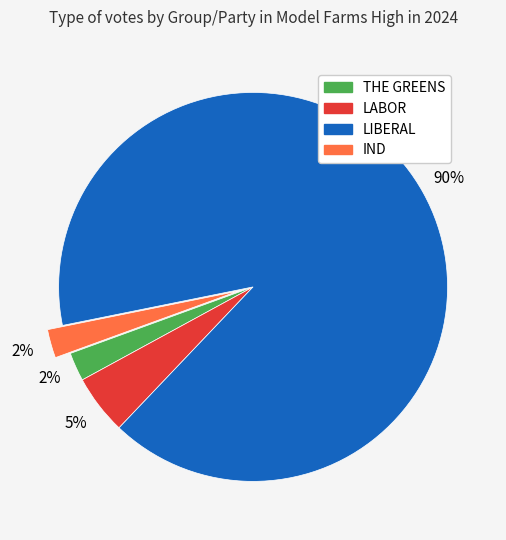

Is the sum of LIBERAL and LABOR greater than half?

Yes